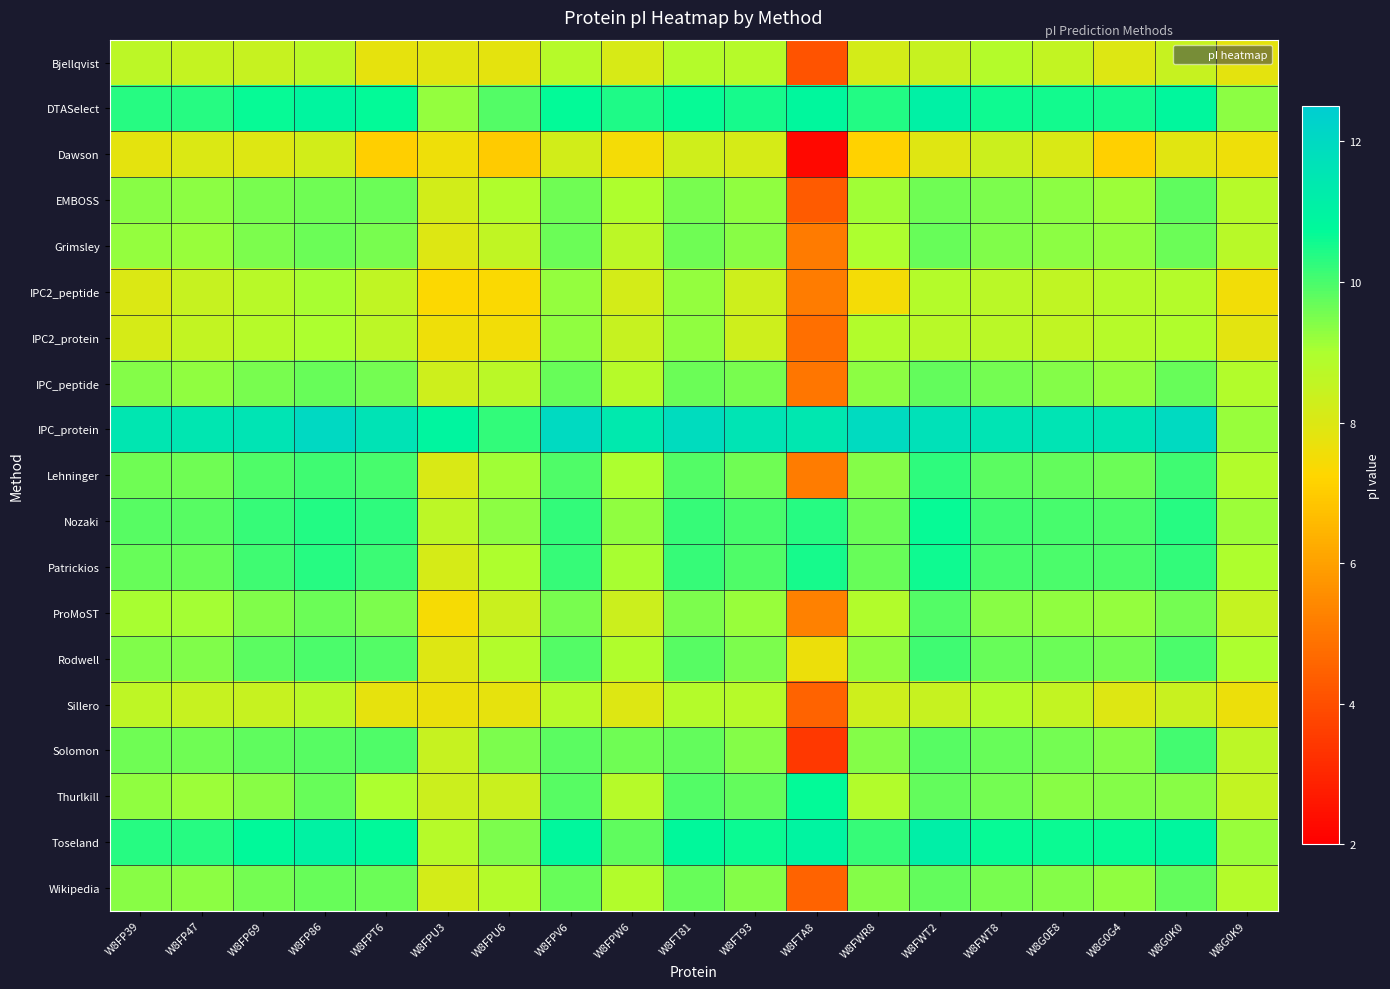

Between W8FP86 and W8G0G4, which series saw the biggest shift?

Dawson